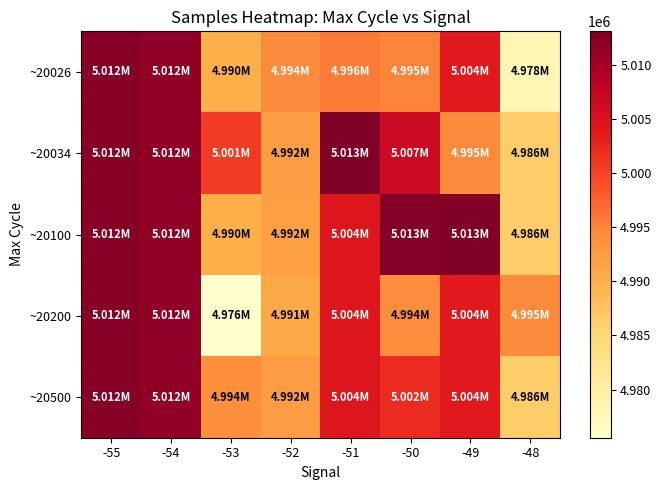

At how many categories does at least one series exceed 4991662?

8